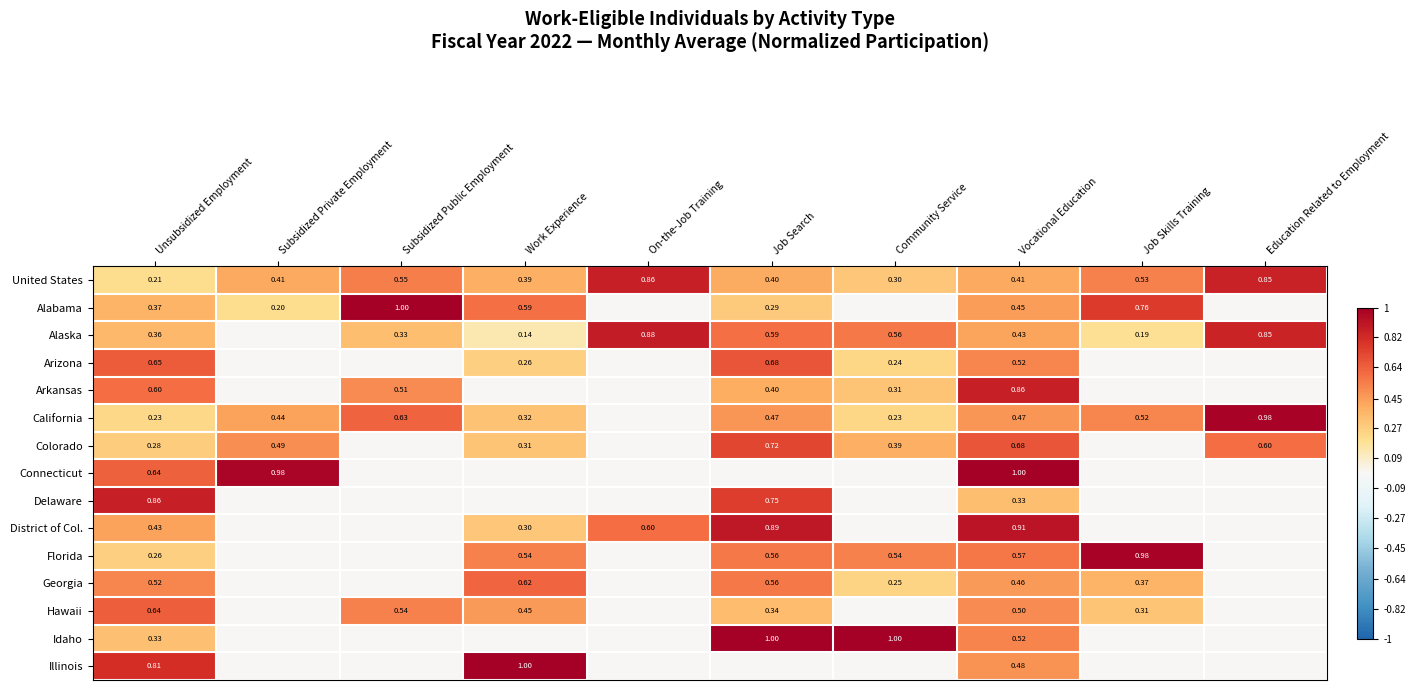

Where is United States nearest to the value 0?

Unsubsidized Employment